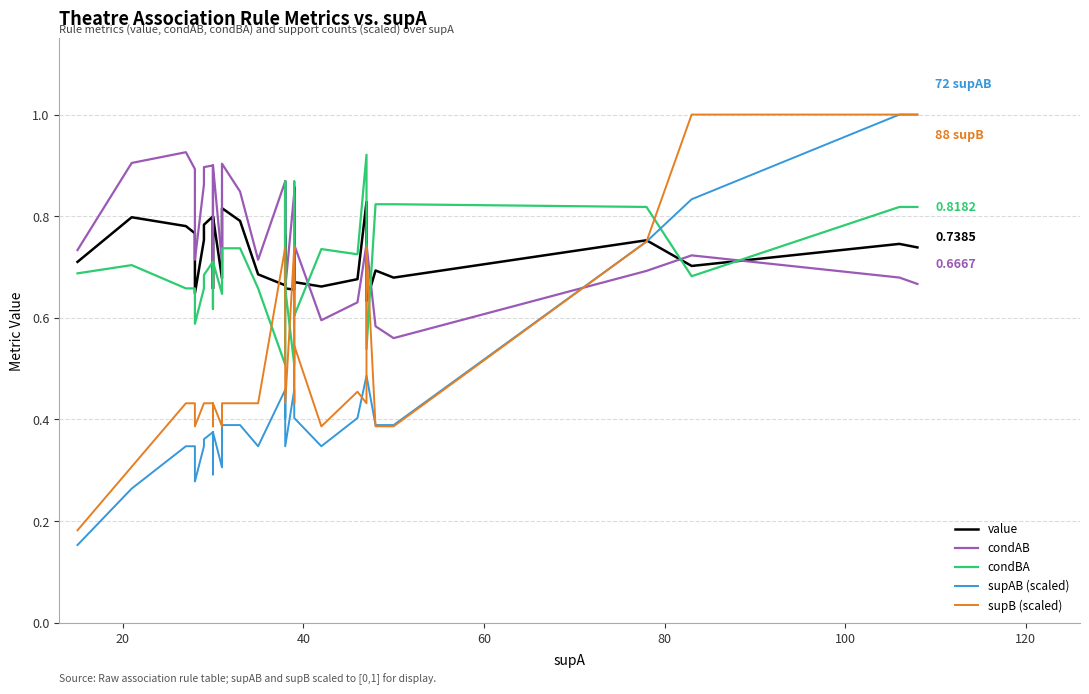

How many intersections are there between supAB (scaled) and supB (scaled)?

7